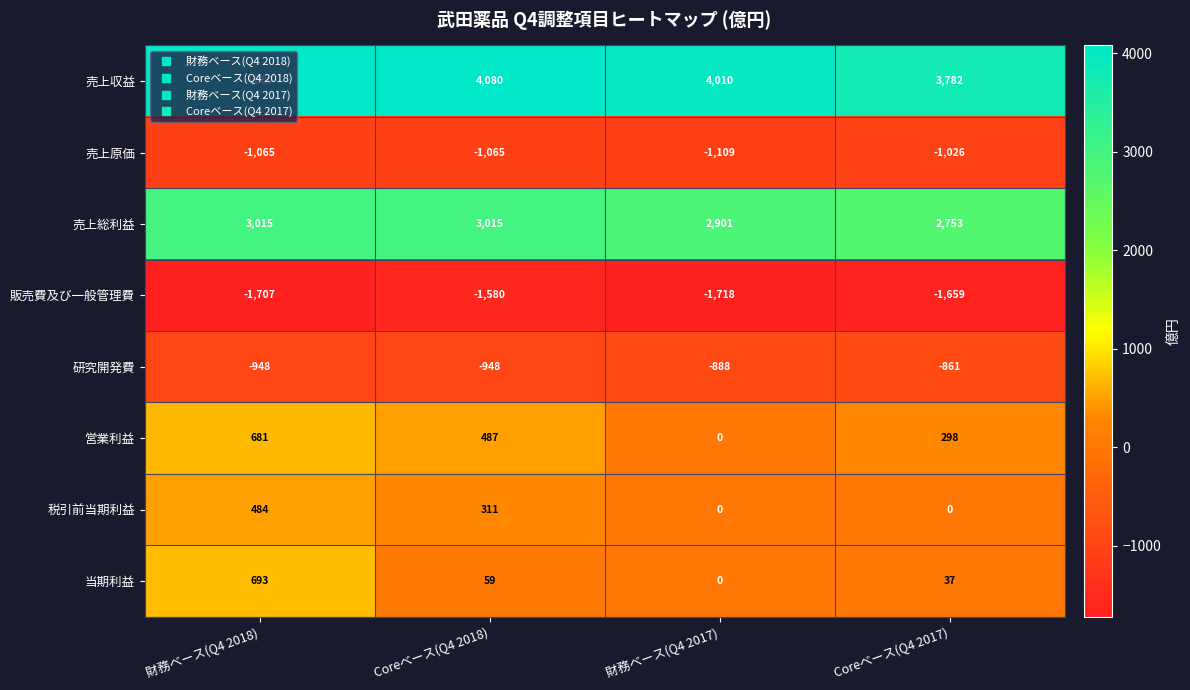

List the labels in order of 販売費及び一般管理費 value, smallest first.

財務ベース(Q4 2017), 財務ベース(Q4 2018), Coreベース(Q4 2017), Coreベース(Q4 2018)